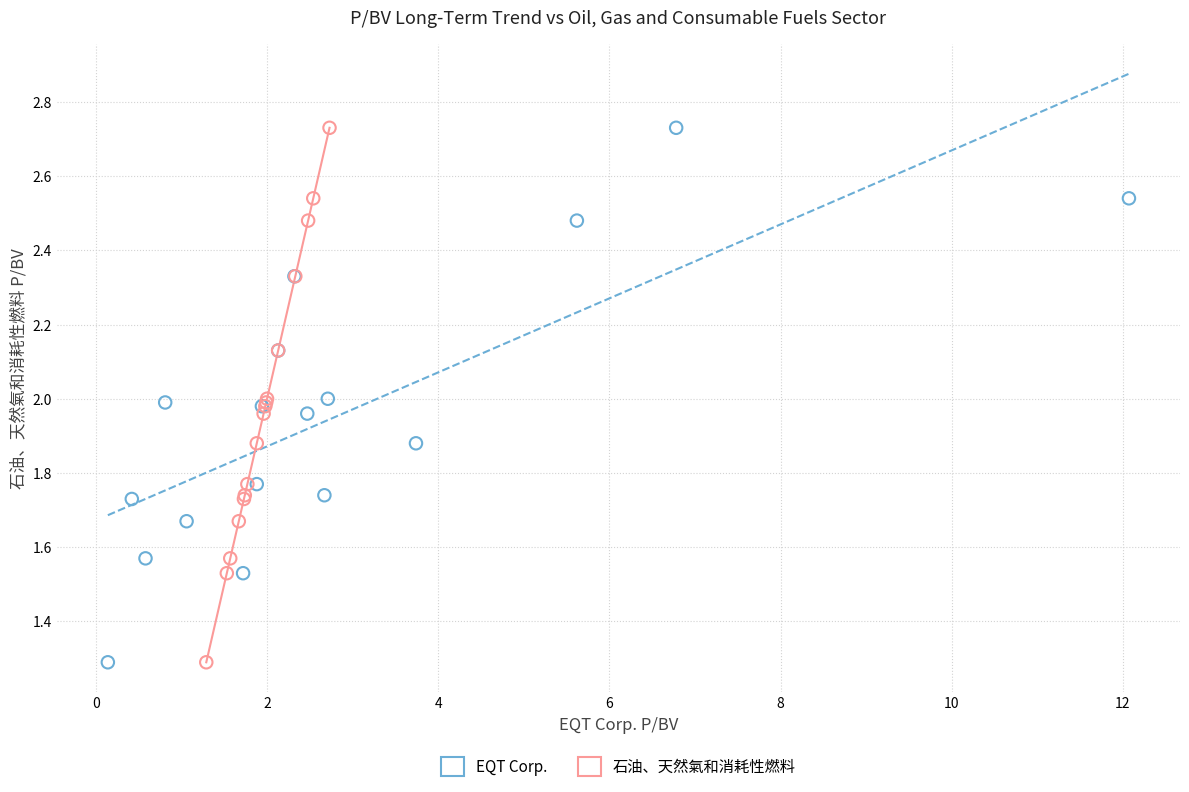

What are all the series names shown in the legend?

EQT Corp., 石油、天然氣和消耗性燃料